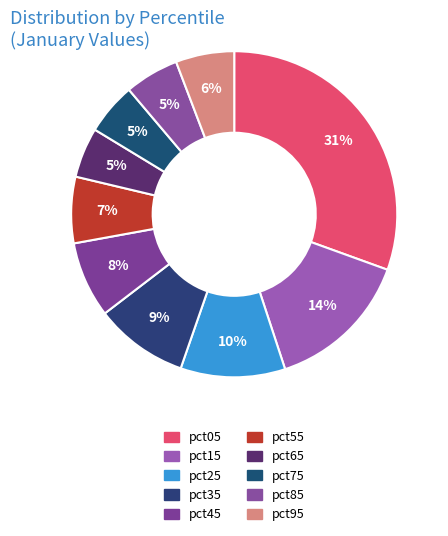

How many slices are in this pie chart?

10